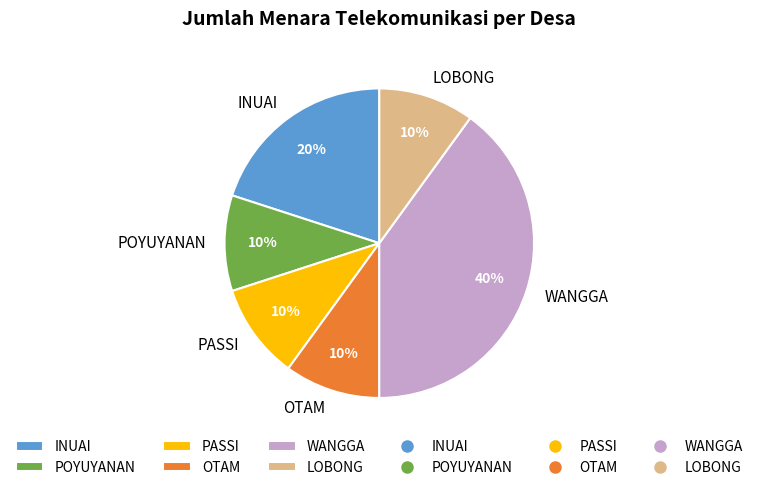

How many slices are in this pie chart?

6